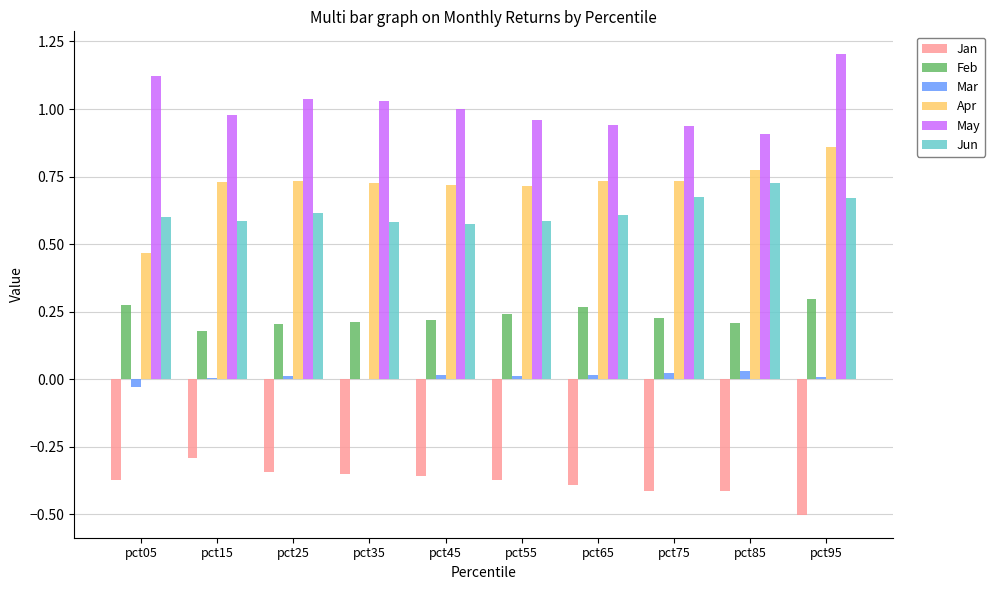

The Feb series shows 0.2 at pct45. True or false?

True